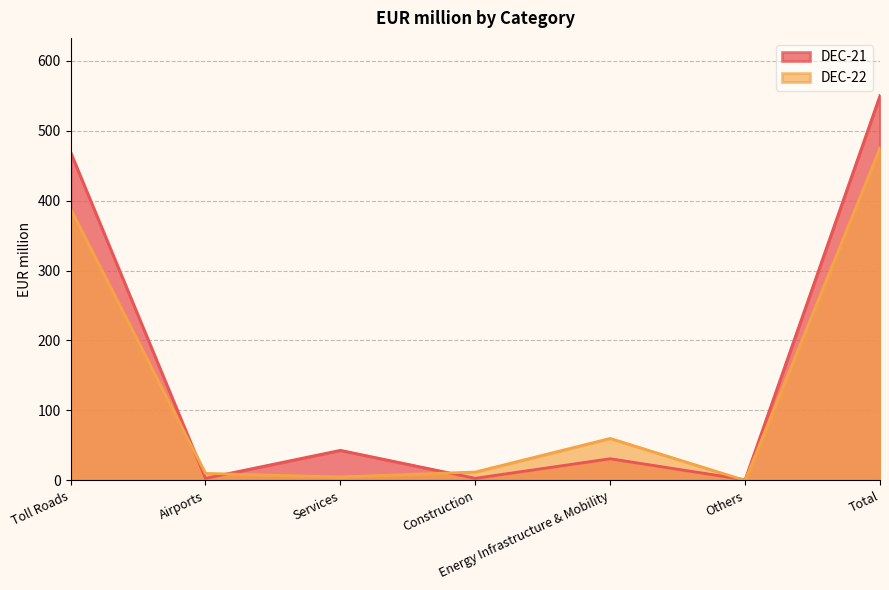

At which category does DEC-21 reach its first local peak?

Services